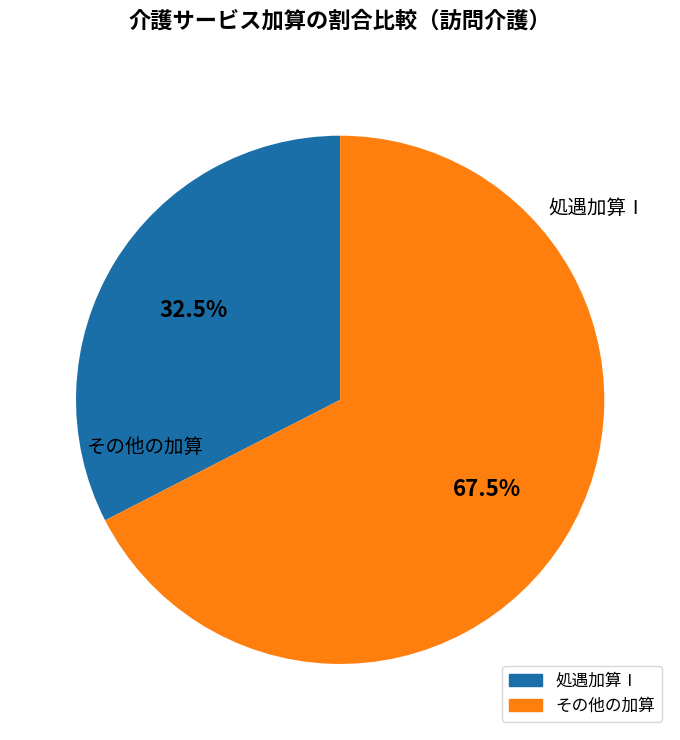

Is there a majority slice in this chart?

Yes